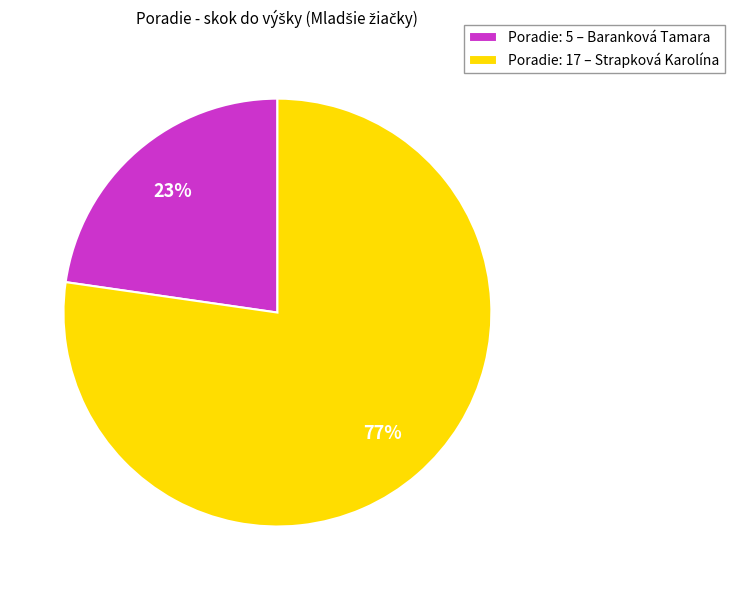

Is there a majority slice in this chart?

Yes